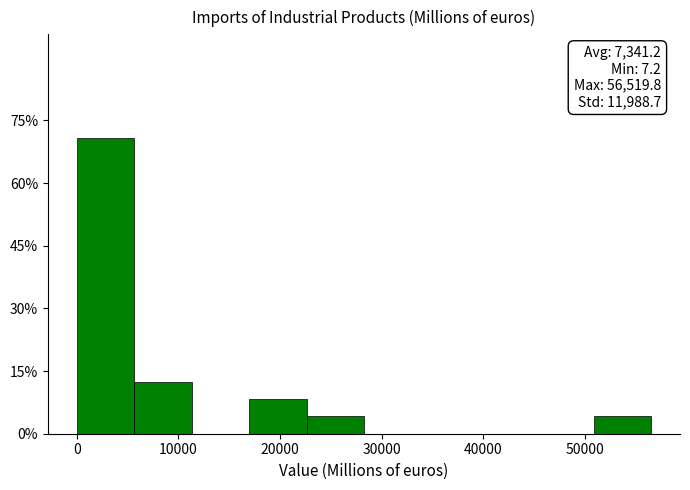

Over which range of the x-axis is the bar tallest?

0 to 6000